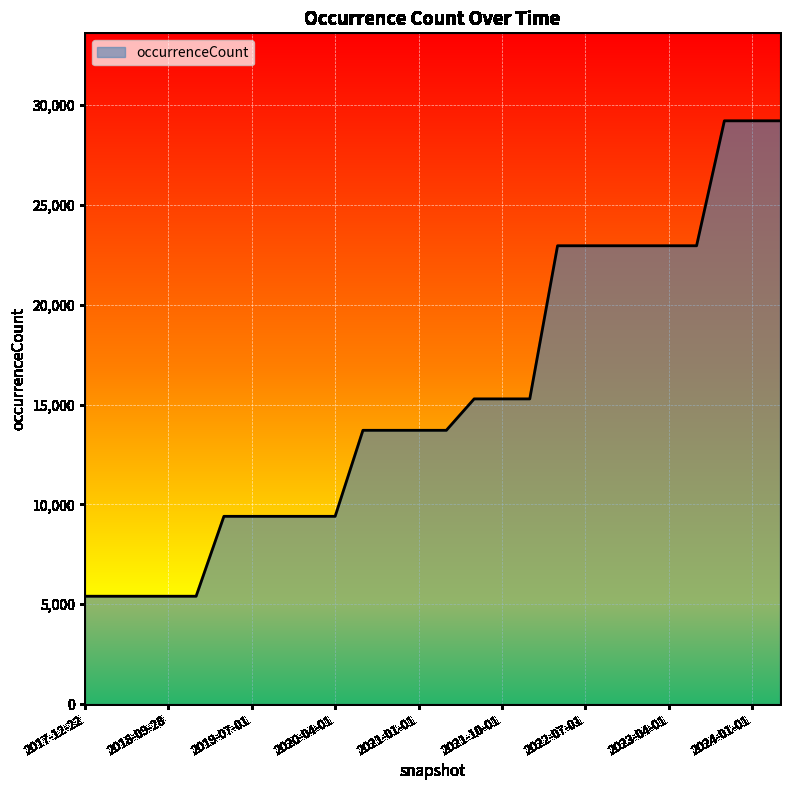

What is the minimum value shown in the chart?

5402